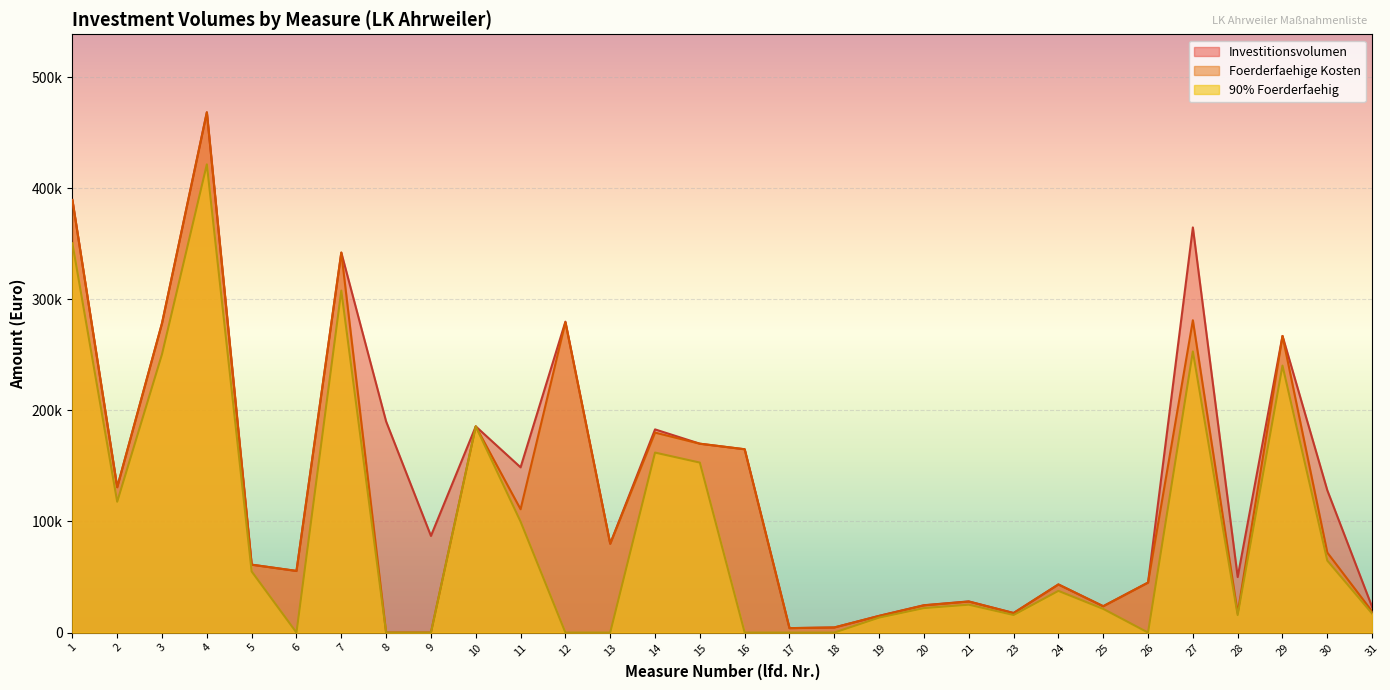

What is the difference between the 90pct Foerderfaehig values at 6 and 20?

22050